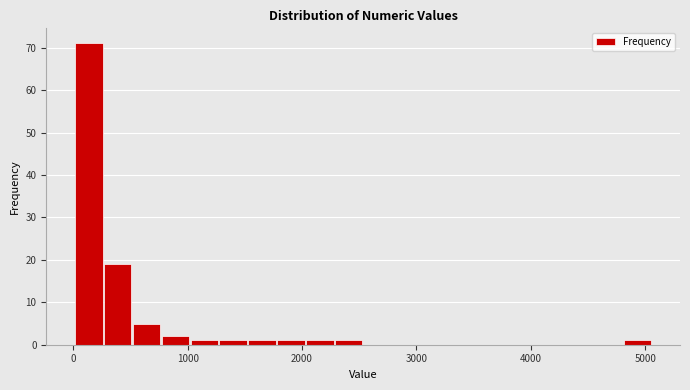

Read against the x-axis, roughly where is the centre of the tallest bar?

100